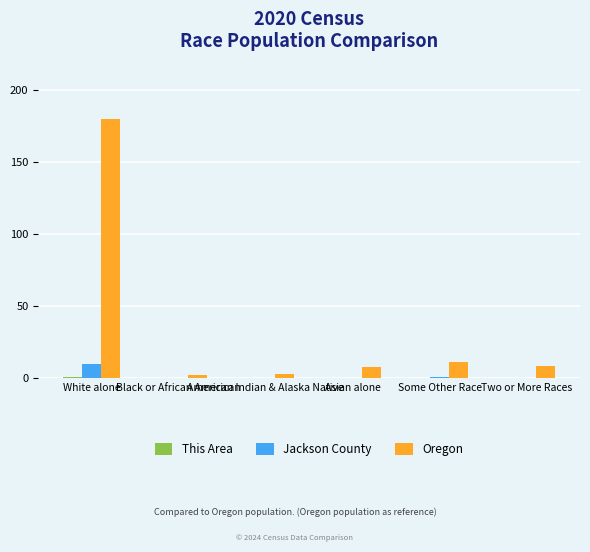

Which series has the largest total across all categories?

Oregon